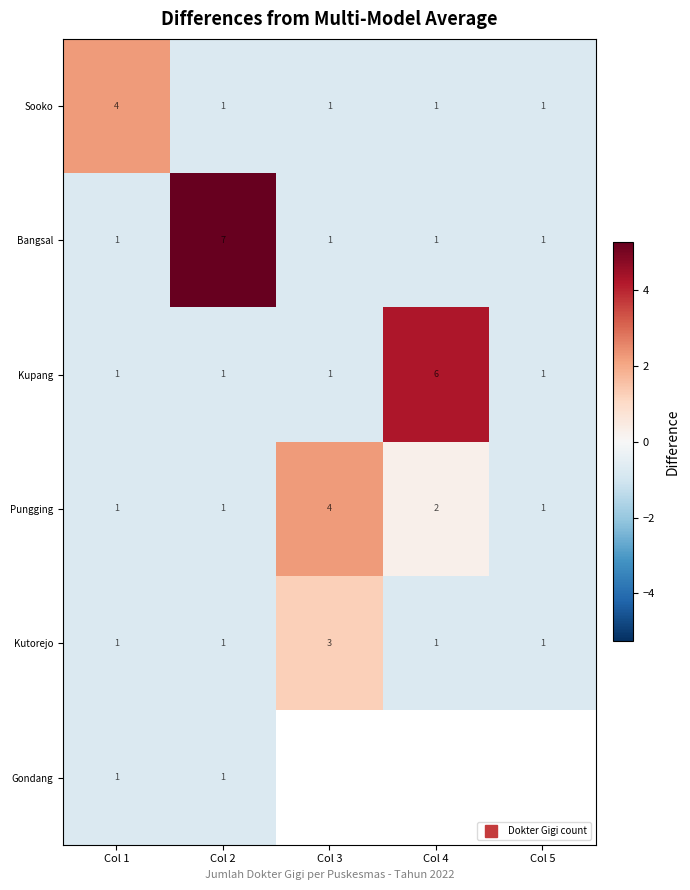

At how many categories does at least one series exceed 0?

4